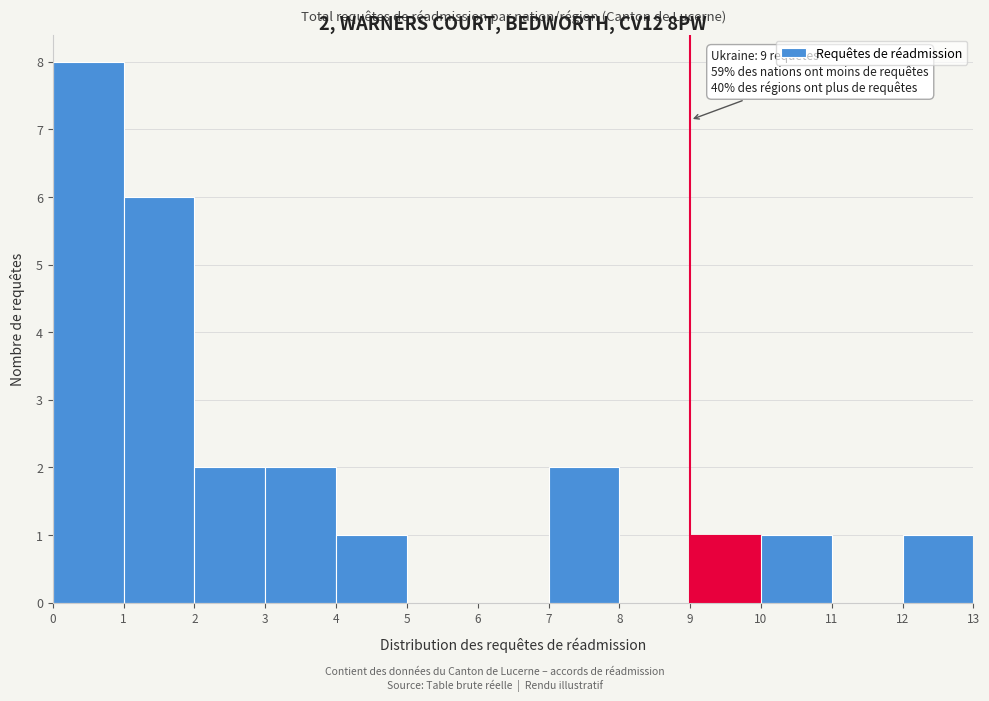

Which range on the x-axis has the tallest bar?

0 to 1